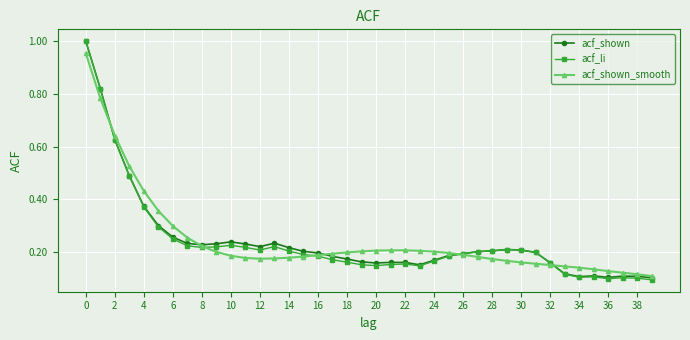

Which series has the largest range (max minus min)?

acf_li